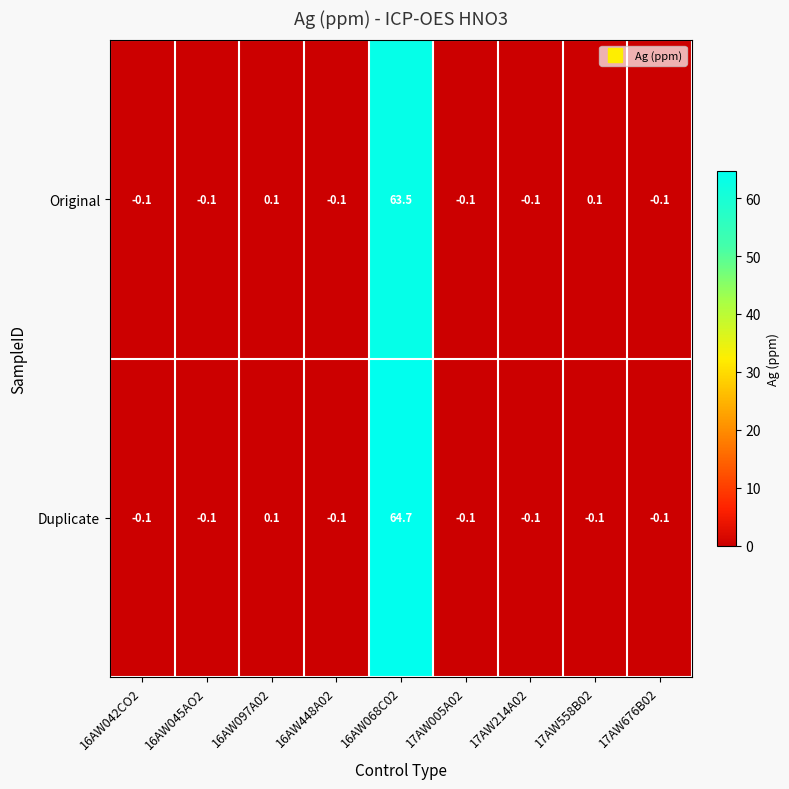

The Duplicate series shows -0.1 at 17AW558B02. True or false?

True